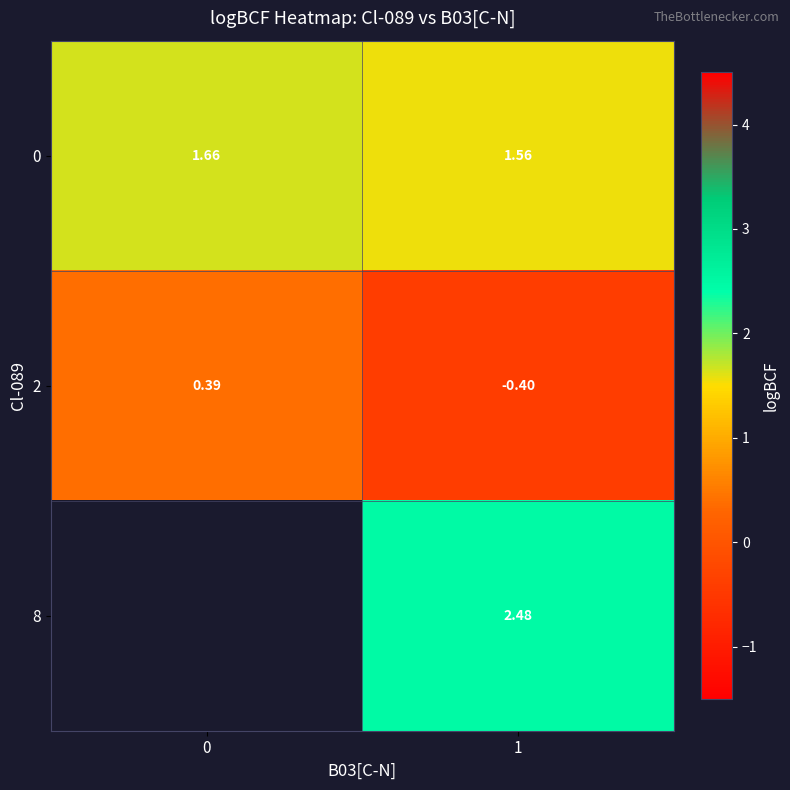

What is the difference between the highest and lowest values at 0?

1.3